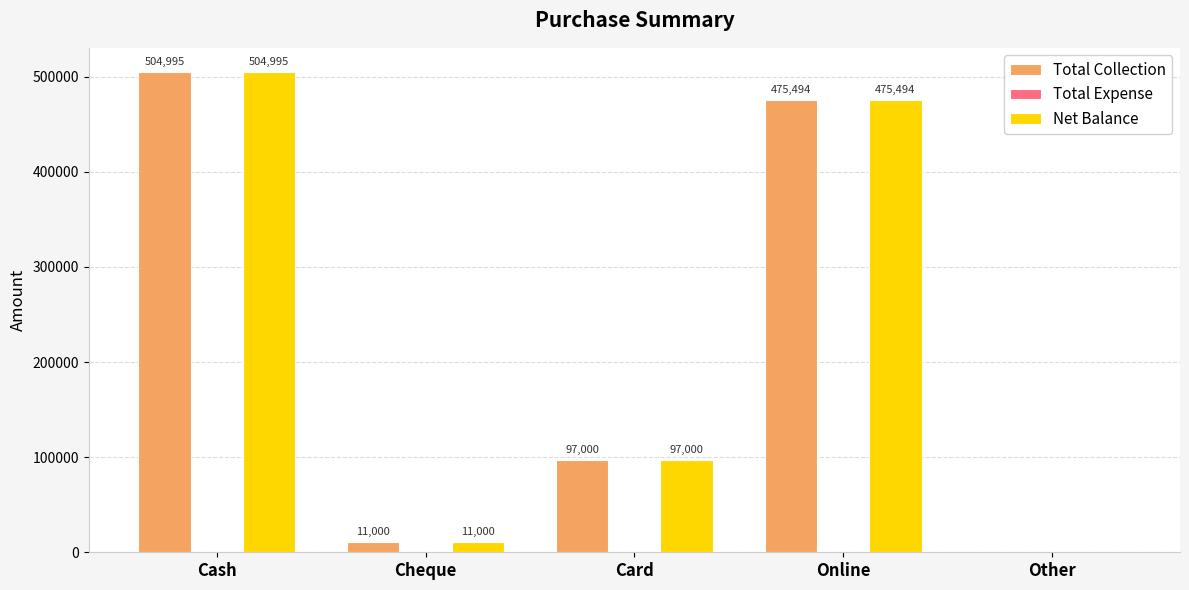

What is the maximum value shown in the chart?

504995